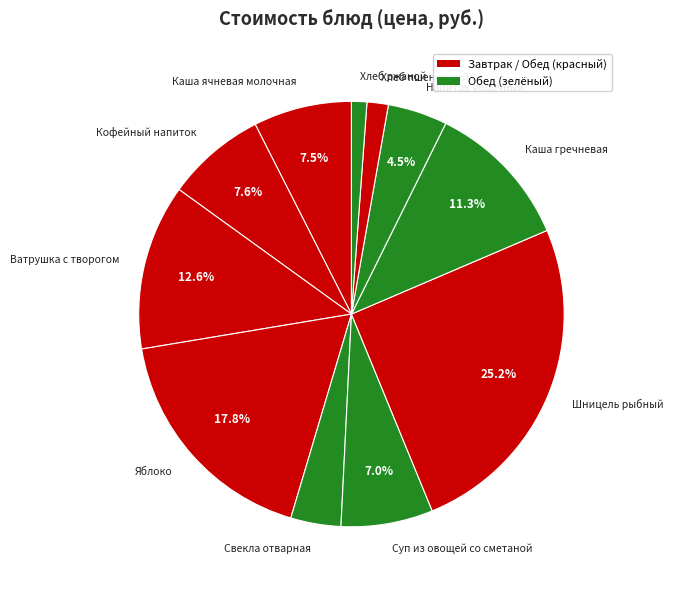

Which has a higher value, Каша ячневая молочная or Хлеб ржаной?

Каша ячневая молочная